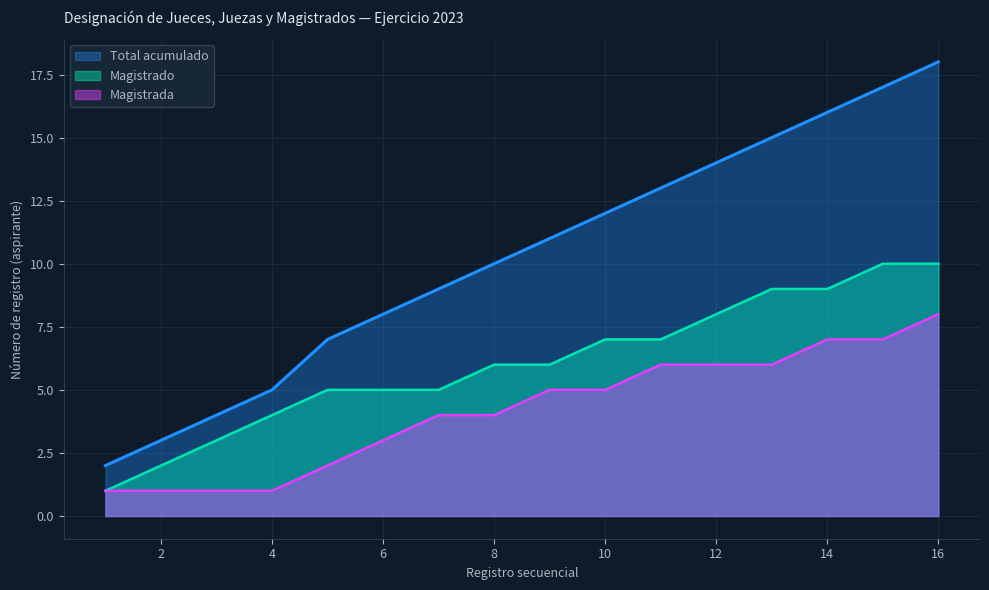

At which label is Candidatos aprobados closest to 4?

7